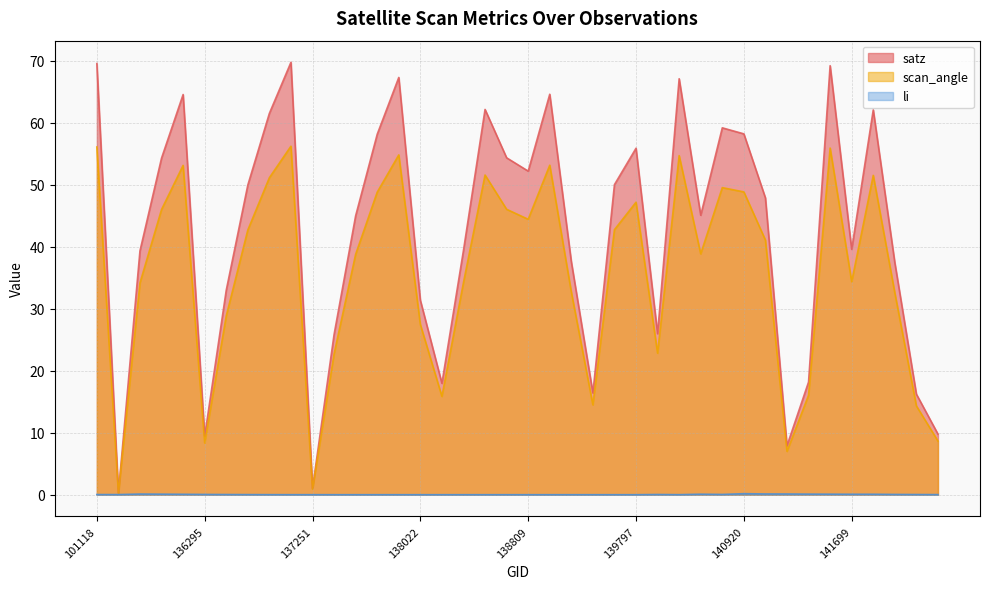

True or false: satz and li intersect in this chart.

False